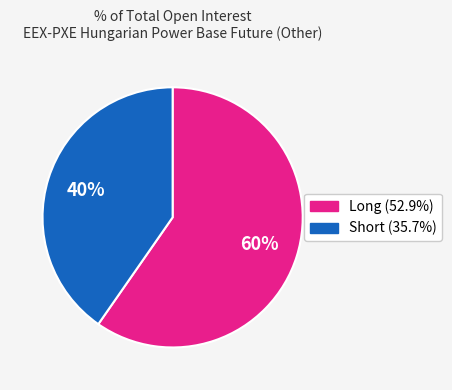

To the nearest percent, what is the average slice percentage?

50%